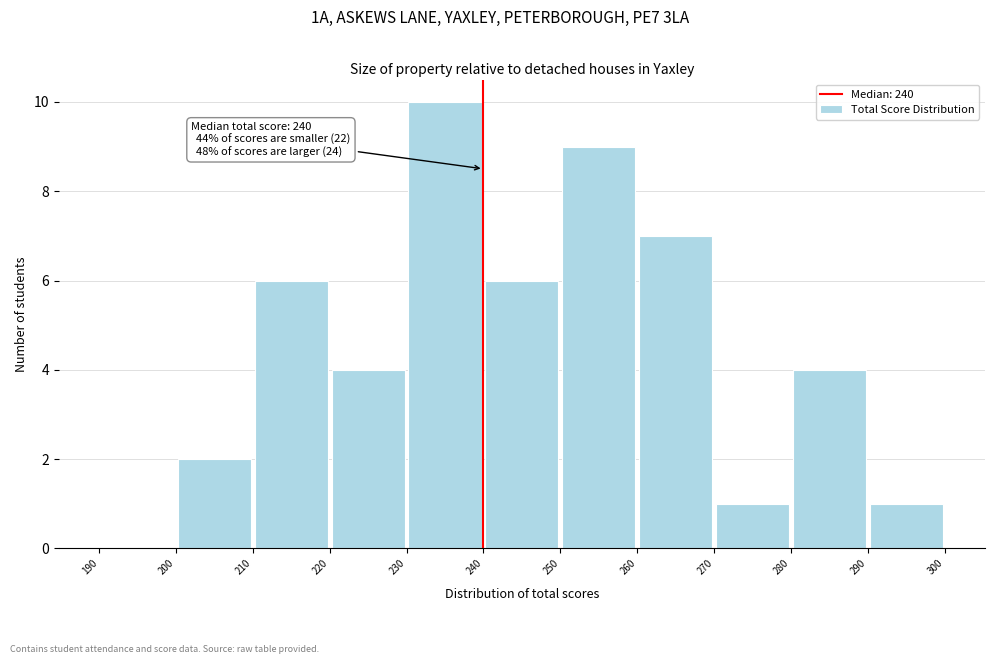

Which range on the x-axis has the tallest bar?

230 to 240